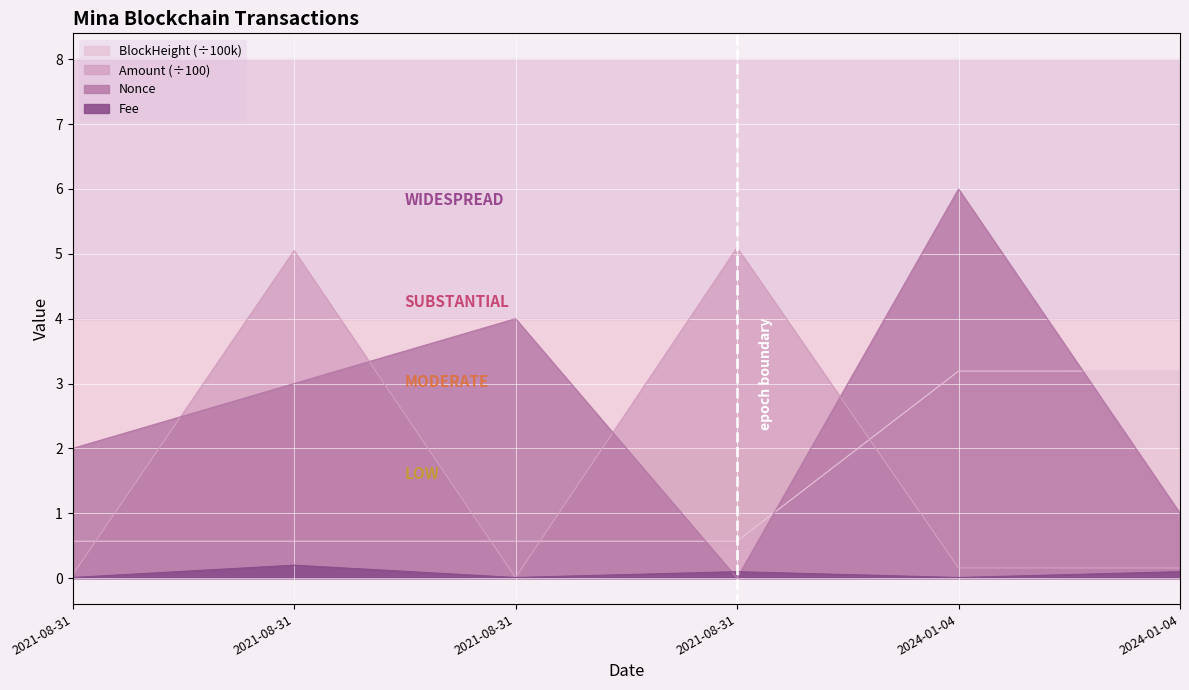

How many intersections are there between Nonce and BlockHeight?

3